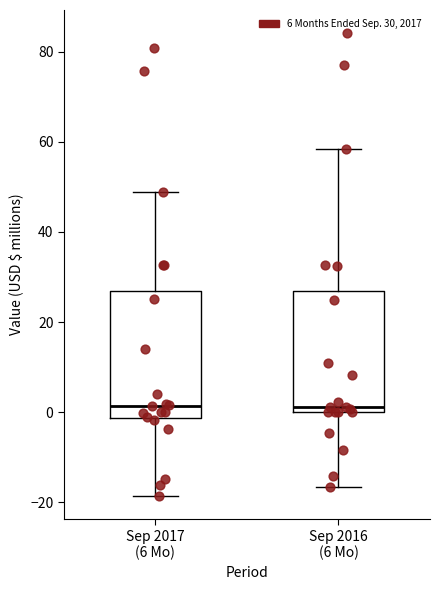

Reading left to right, transcribe this box plot: for each box, give where its median line is, the range the box spans, and where its two whiskers end, as read against the y-axis. The values are not printed on the chart, so give them approximately, as read against the axis.

Sep 2017 (6 Mo): median 2, box -2 to 26, whiskers -18 to 48
Sep 2016 (6 Mo): median 2, box 0 to 26, whiskers -16 to 58